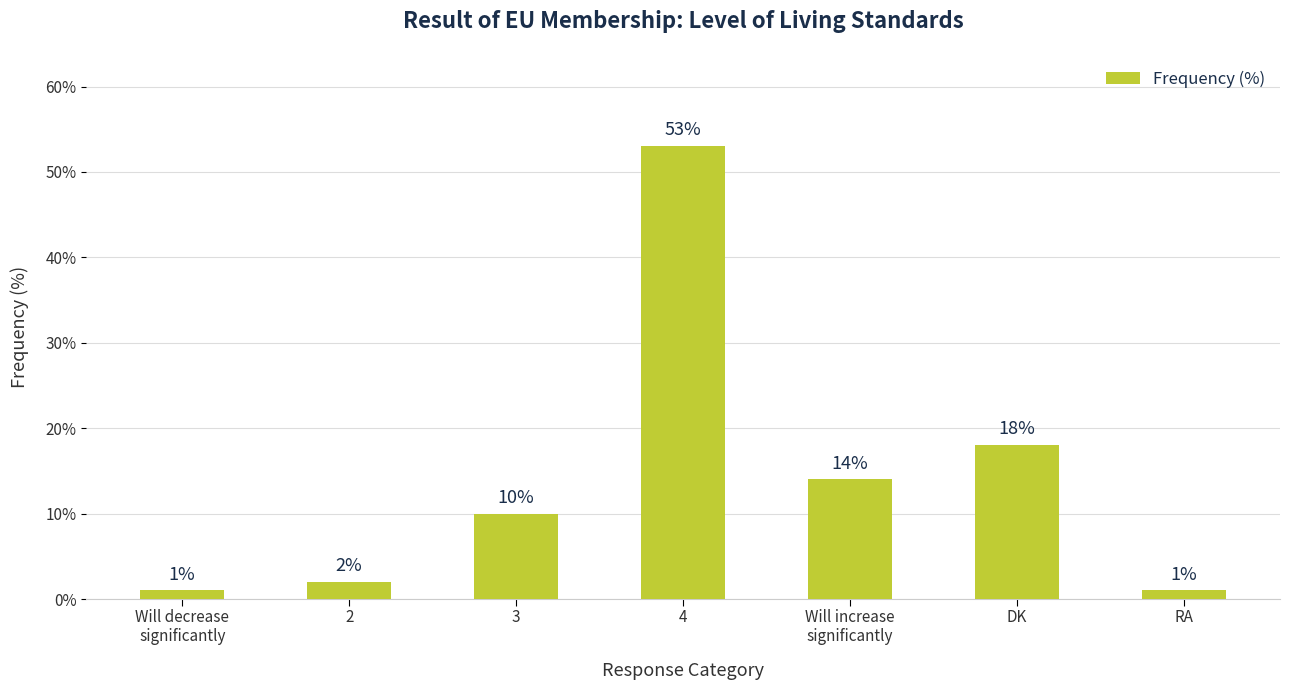

Reading left to right, transcribe all the data shown in this chart.

1	2	10	53	14	18	1